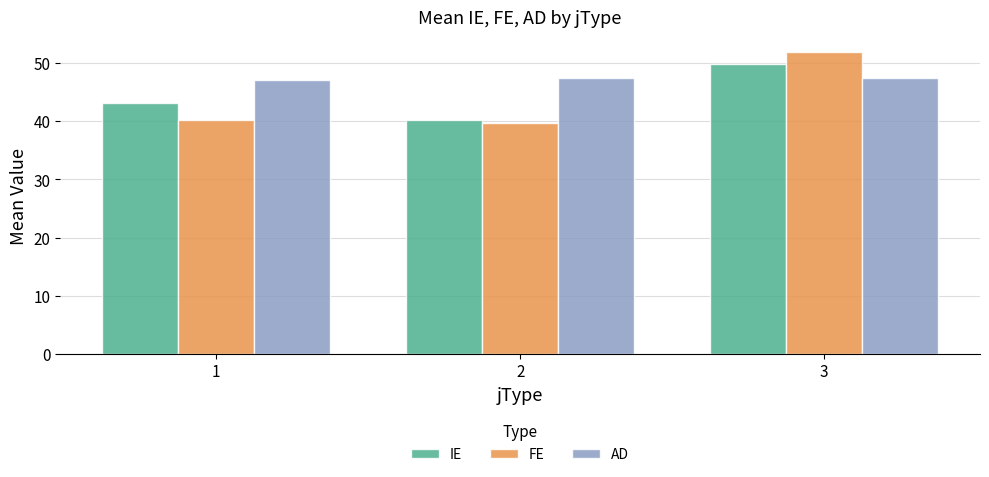

Count the number of categories in the chart.

3